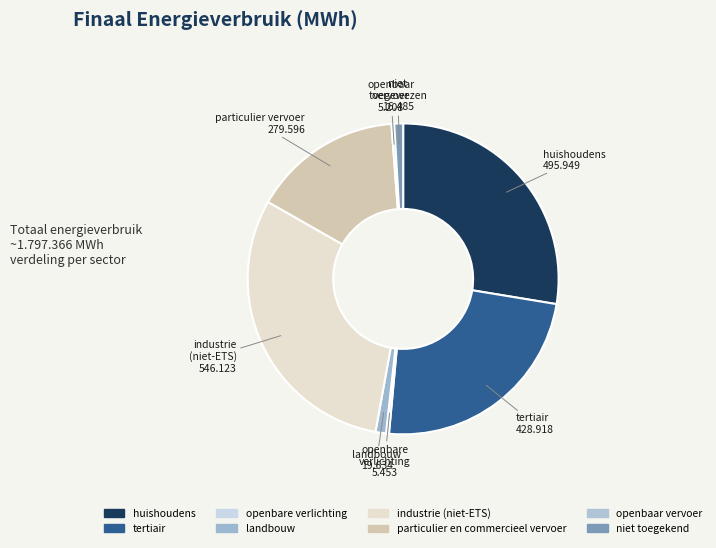

Rank the categories by value from highest to lowest.

industrie (niet-ETS), huishoudens, tertiair, particulier en commercieel vervoer, landbouw, niet toegekend, openbare verlichting, openbaar vervoer